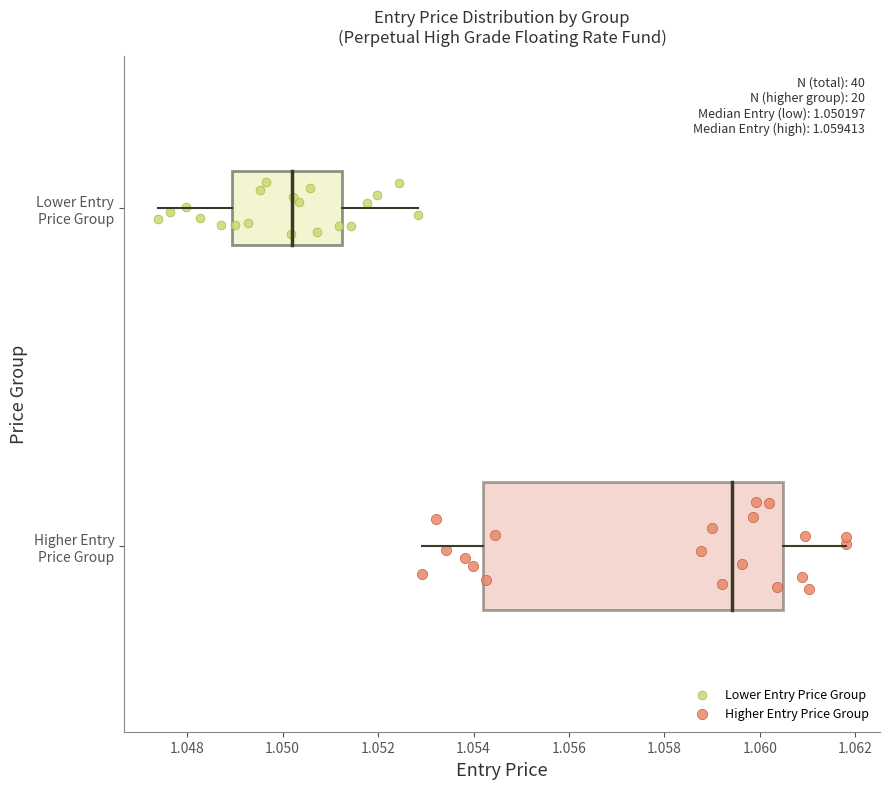

Which series contains the lowest Y value?

Higher Entry Price Group